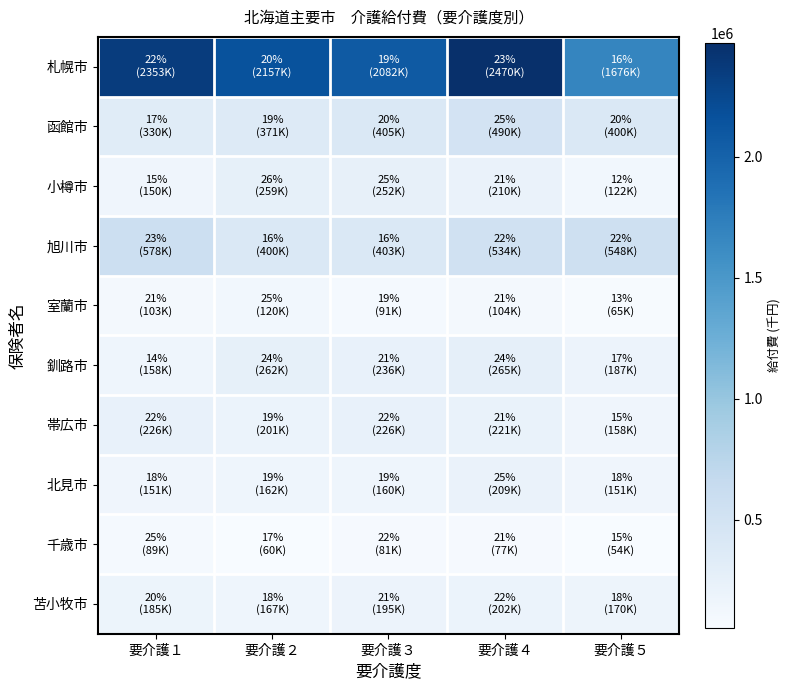

What is the greatest value displayed?

2470392.4